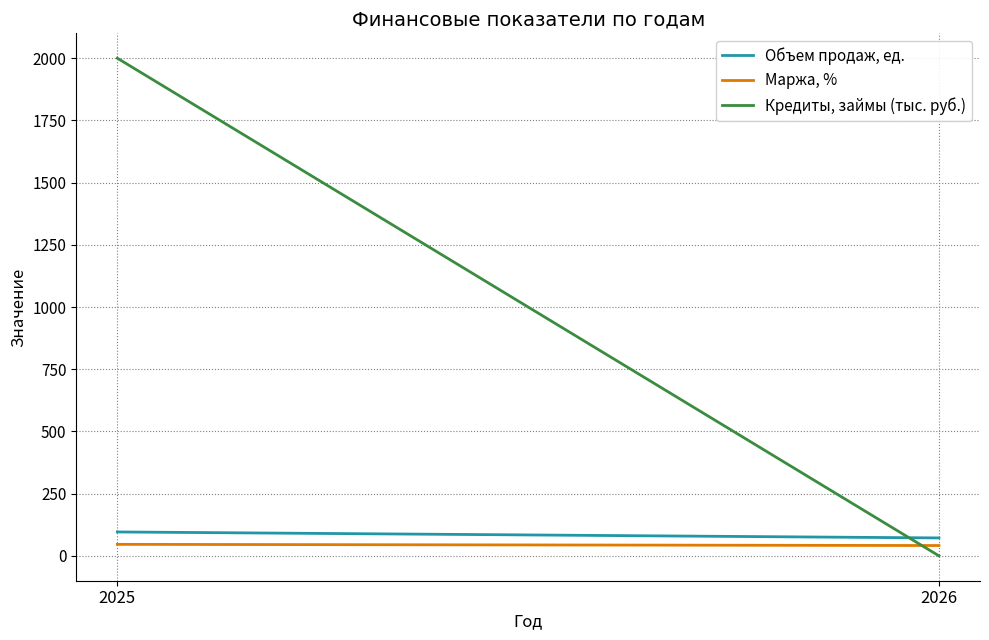

How many values in the Маржа, % series exceed 46?

1